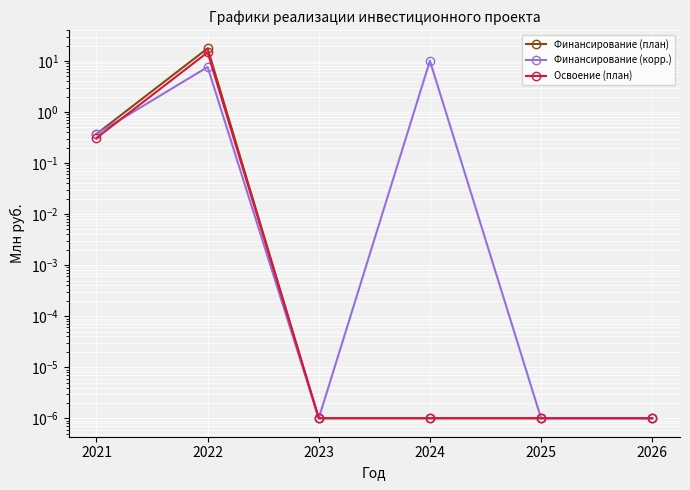

At which label is Финансирование (план) closest to 8?

2021